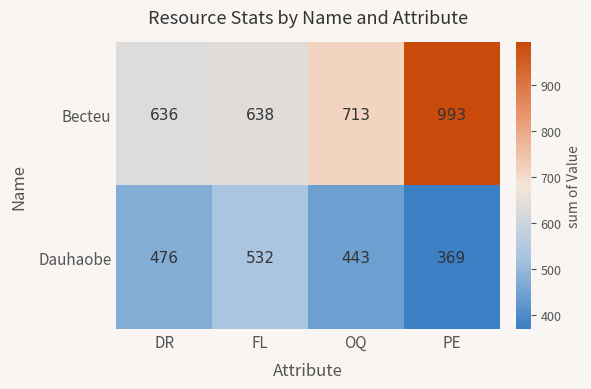

What is the difference between the maximum and minimum values in the Becteu series?

357